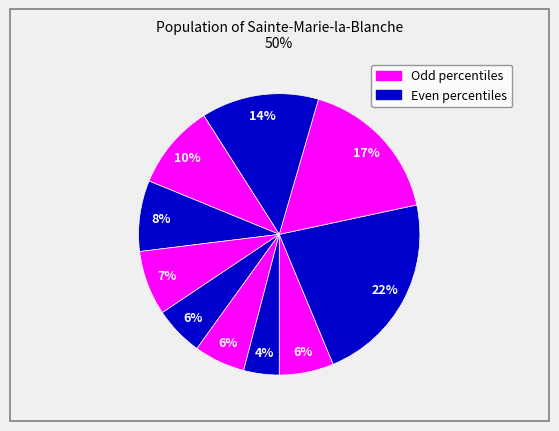

Count the number of slices in the pie.

10